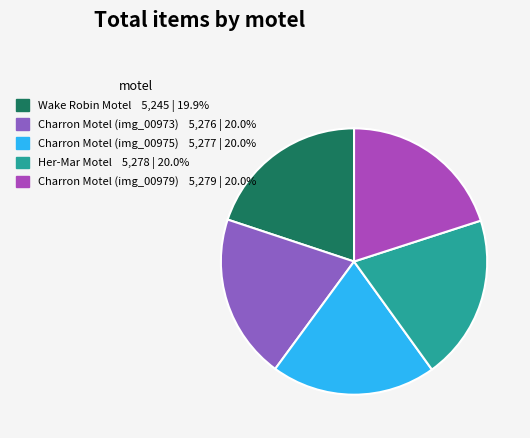

The Her-Mar Motel slice represents 11% of the pie. True or false?

False